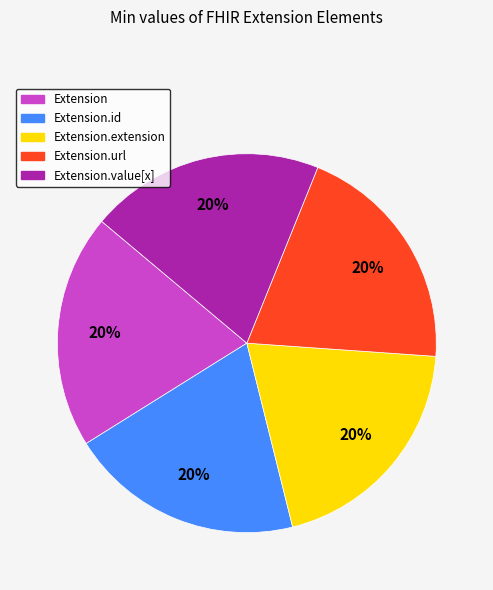

To the nearest percent, what is the average slice percentage?

20%